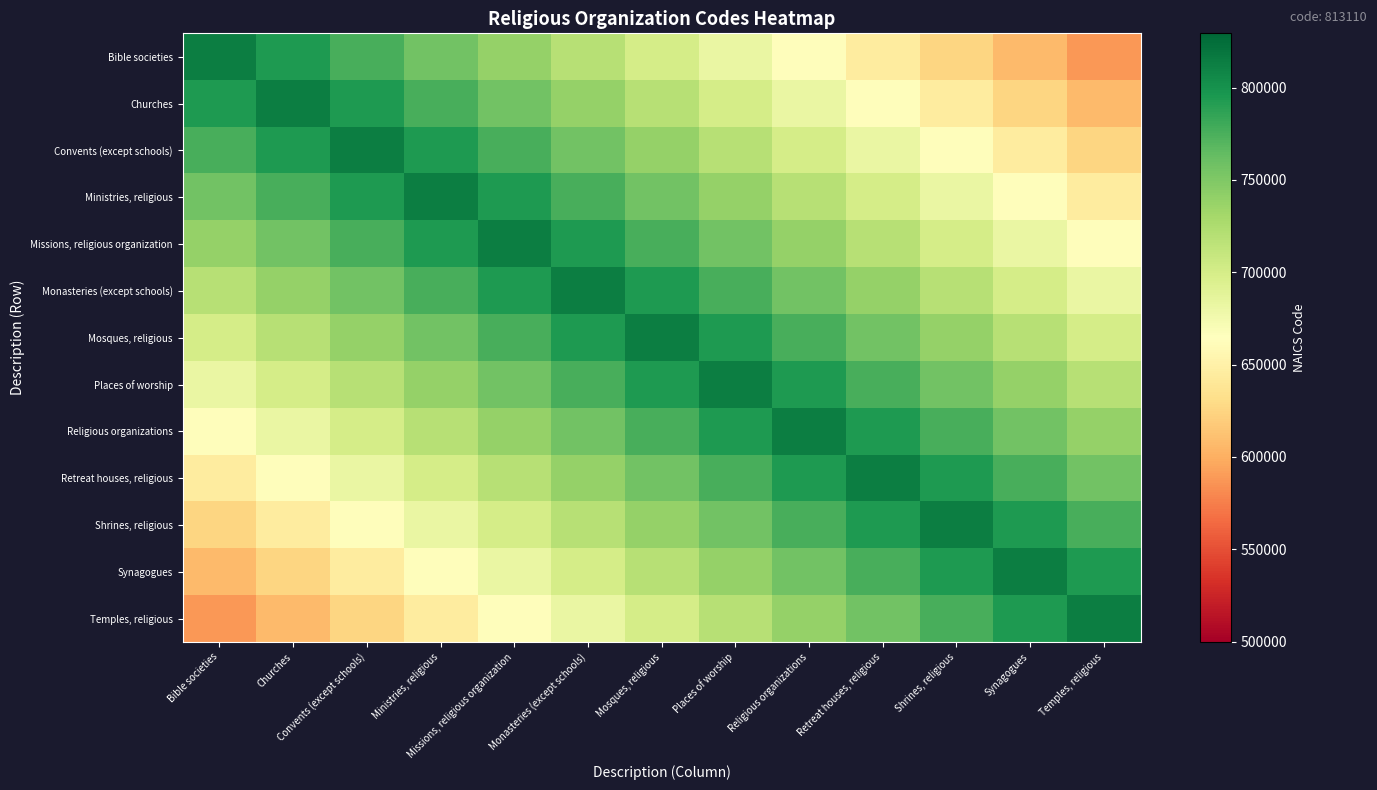

List the series in order of their peak value, lowest first.

Bible societies, Churches, Convents (except schools), Ministries, religious, Missions, religious organization, Monasteries (except schools), Mosques, religious, Places of worship, Religious organizations, Retreat houses, religious, Shrines, religious, Synagogues, Temples, religious